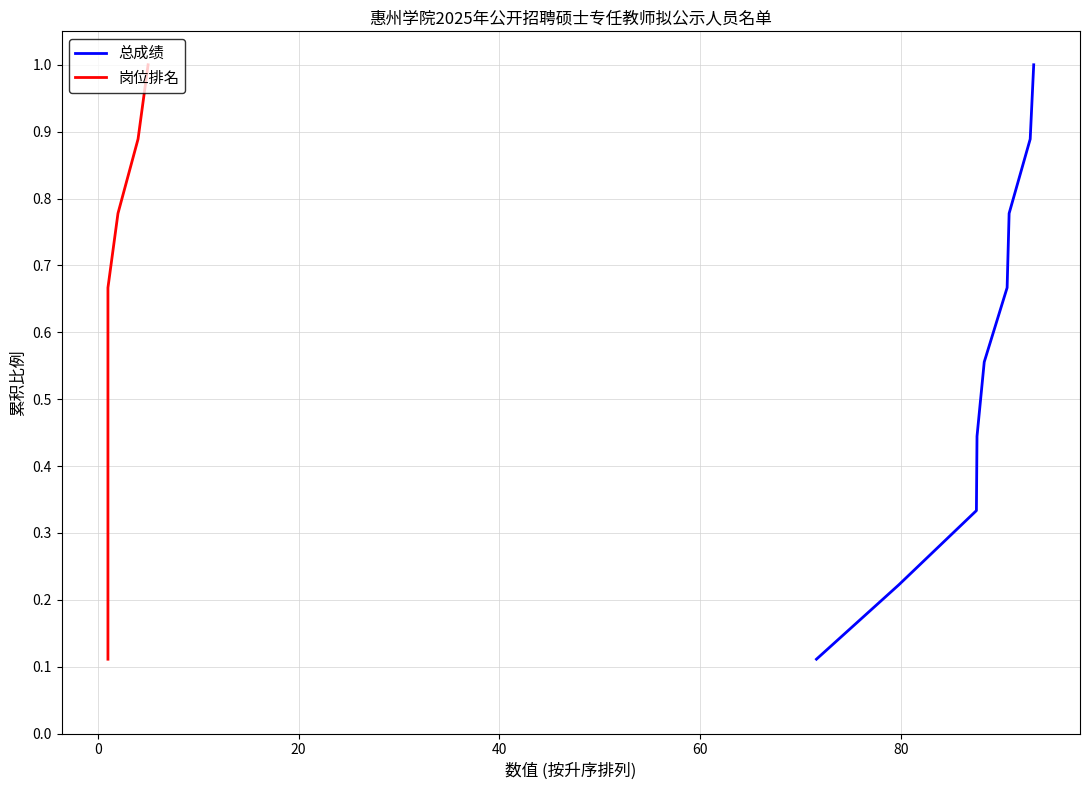

At how many categories does at least one series exceed 0?

9